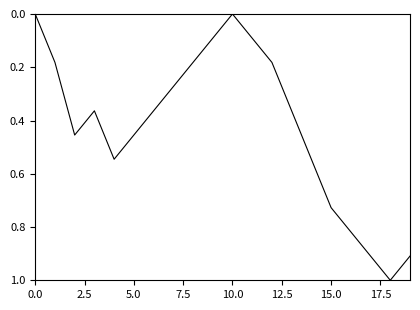

How many categories are shown in the chart?

20